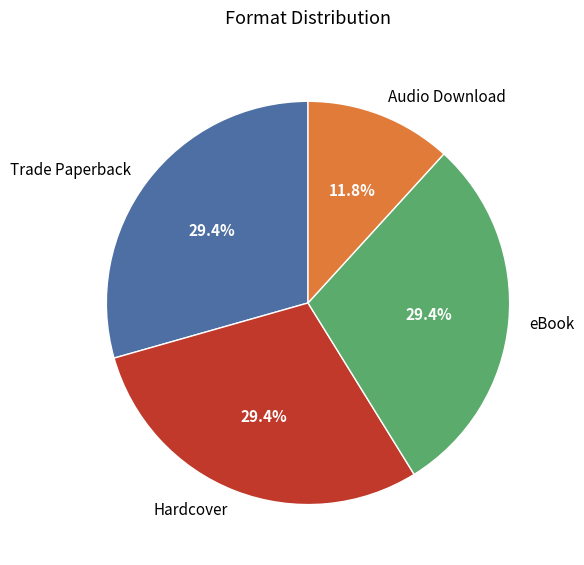

To the nearest percent, what is the difference between the Hardcover and Audio Download slice percentages?

18%